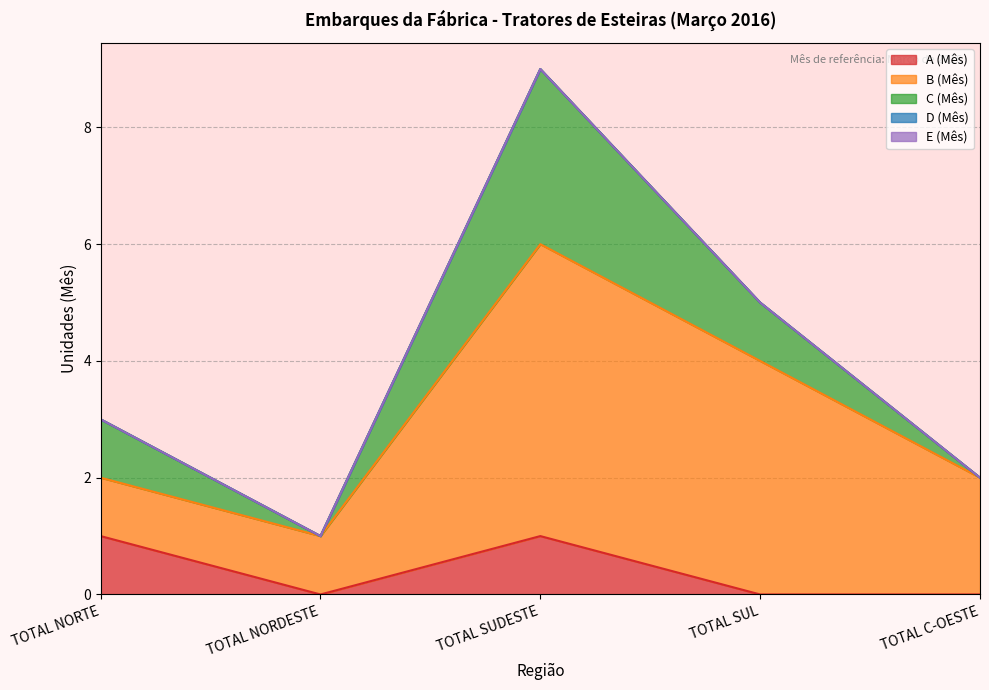

What are all the series names shown in the legend?

A (Mês), B (Mês), C (Mês), D (Mês), E (Mês)